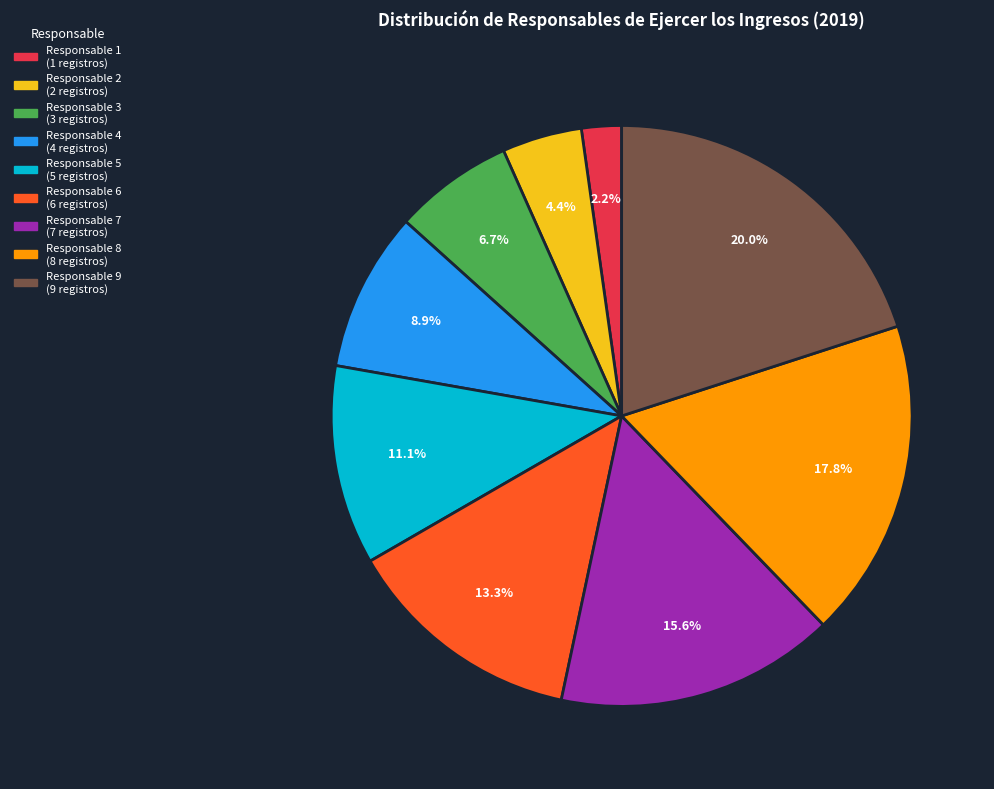

Which slice is the smallest?

Responsable 1